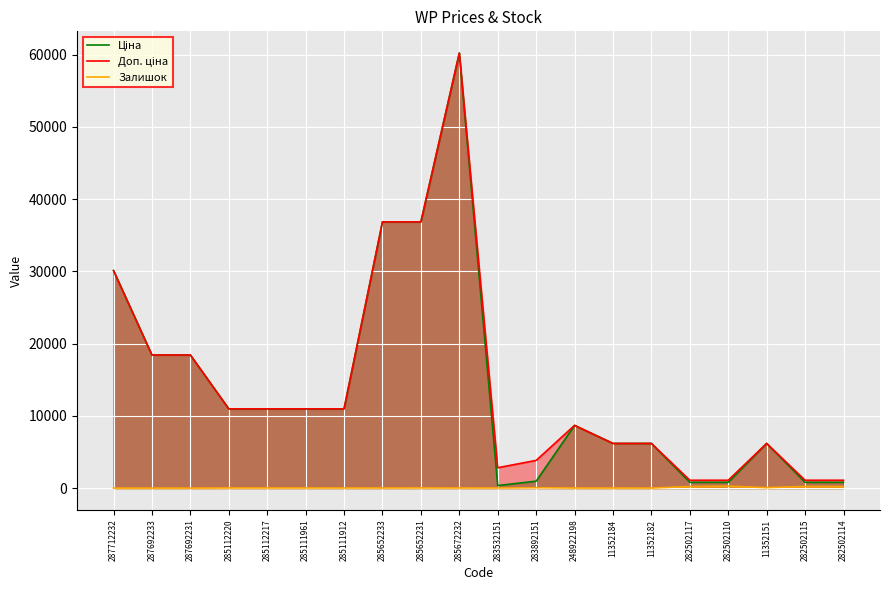

Which label corresponds to the largest value in the chart?

285672232